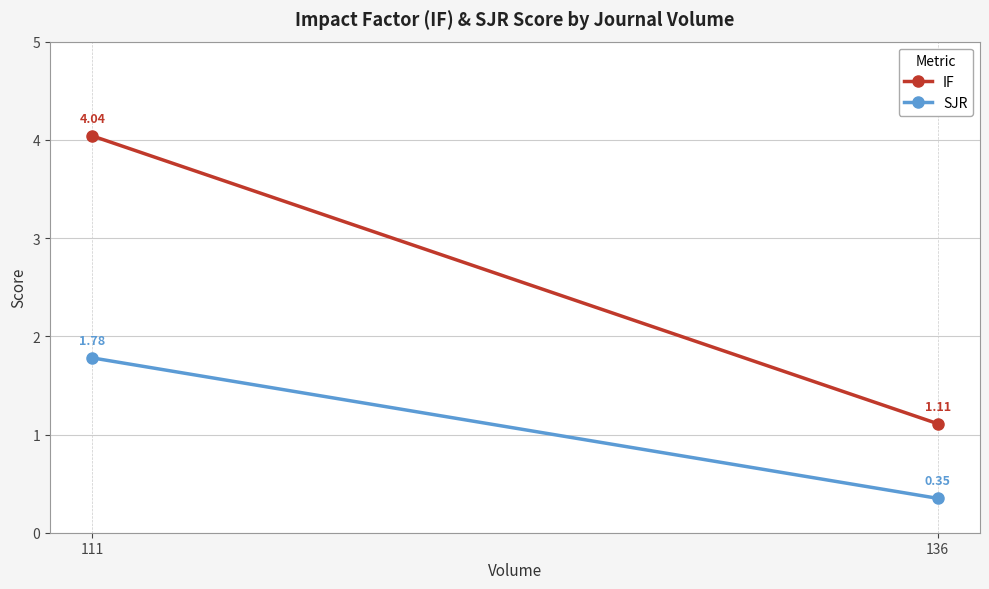

Reading left to right, extract all data points from this chart.

IF: 4.0	1.1
SJR: 1.8	0.3